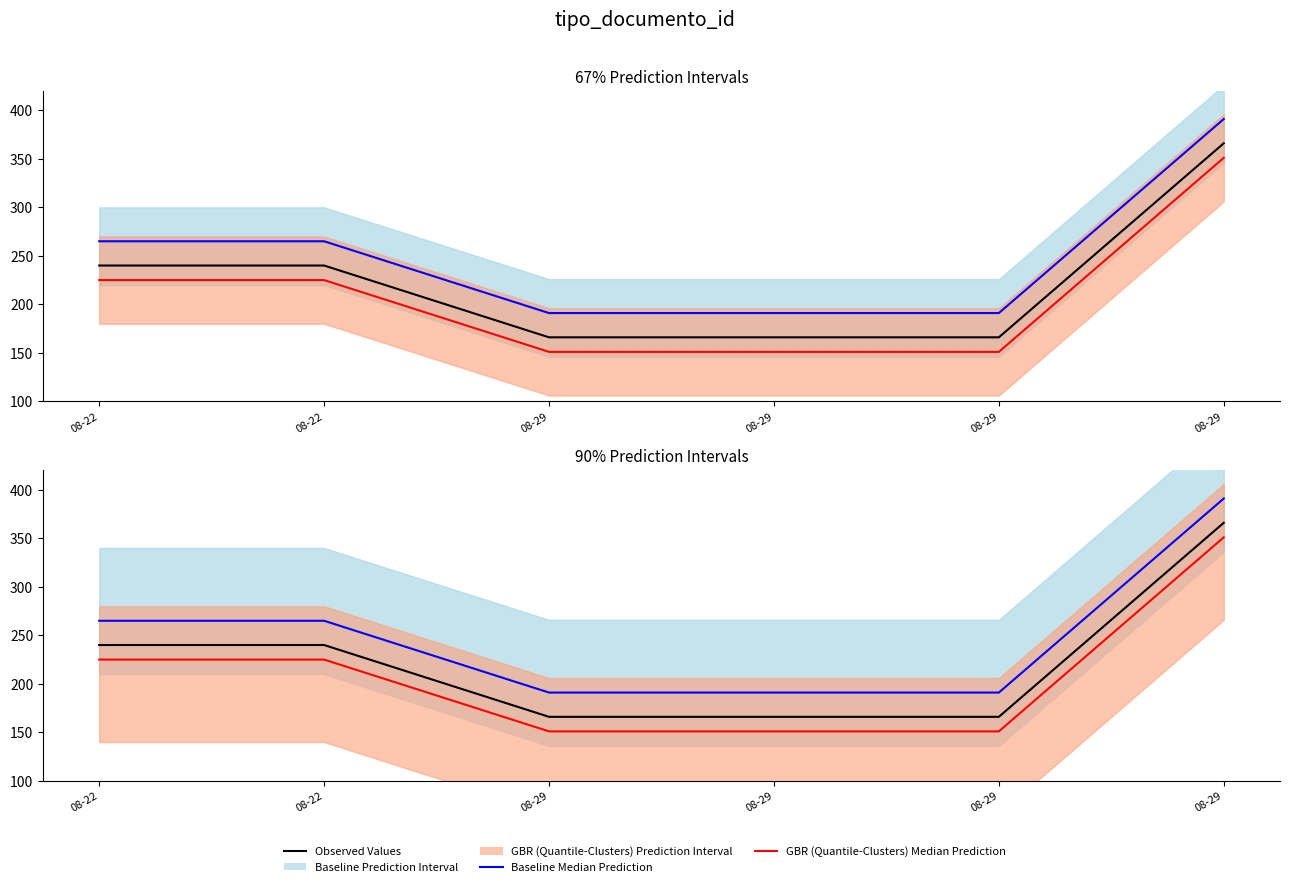

At which label is Baseline Median Prediction closest to 291?

08-22